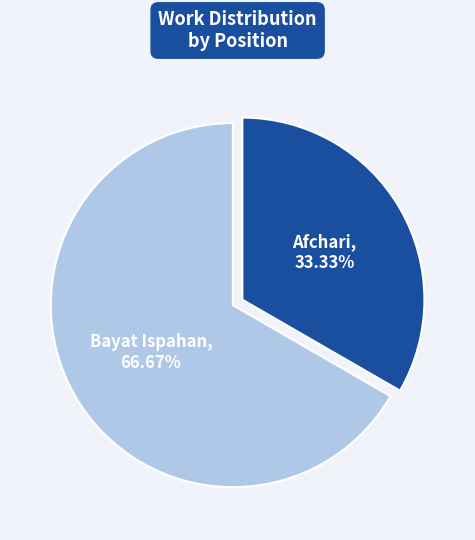

To the nearest percent, what is the difference between the largest and smallest slice percentages?

33%